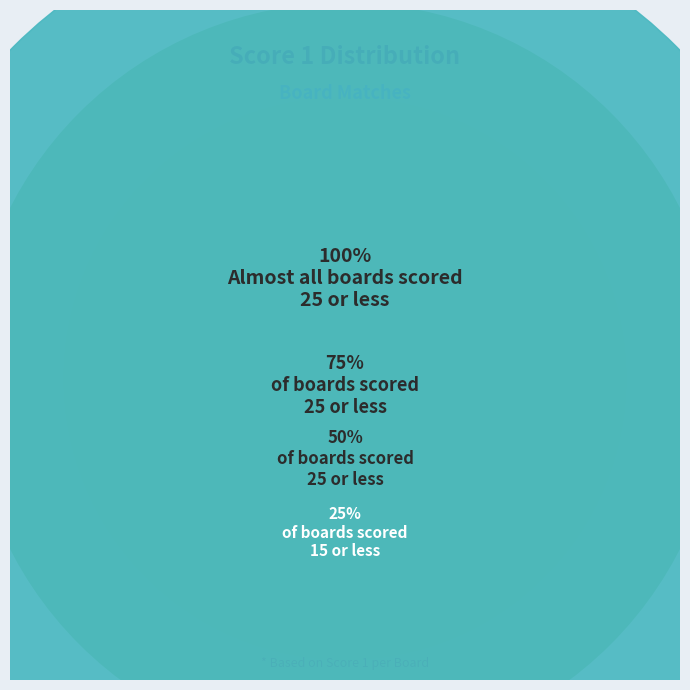

Does any single category account for the majority?

No